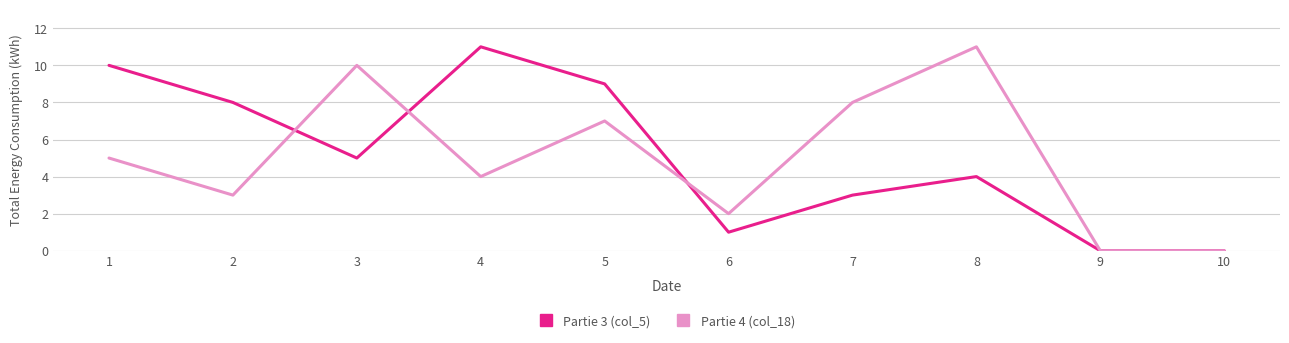

What is the sum of the Partie 4 (col_18) values at 9 and 2?

3